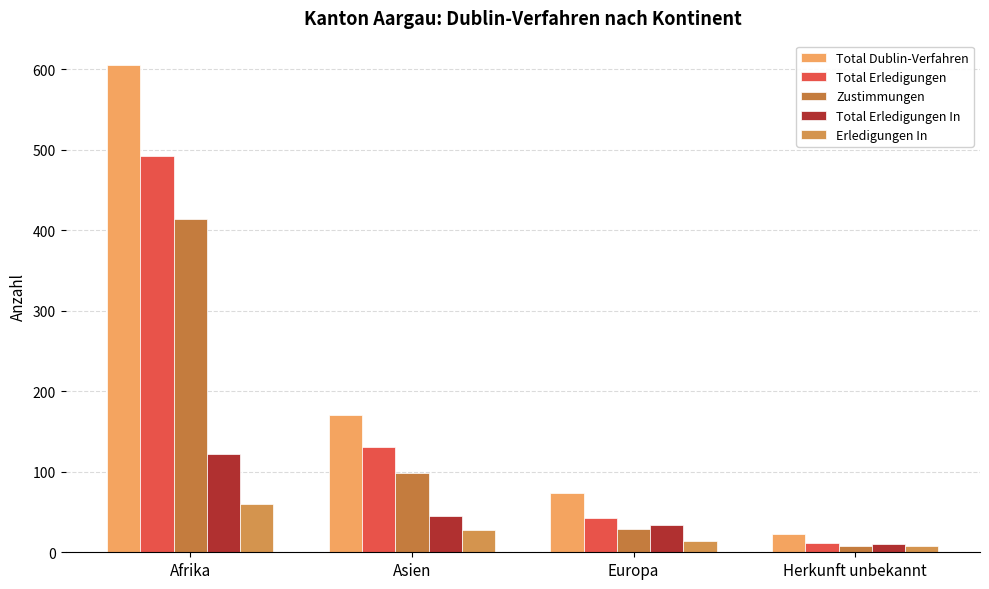

At which label is Zustimmungen closest to 211?

Asien